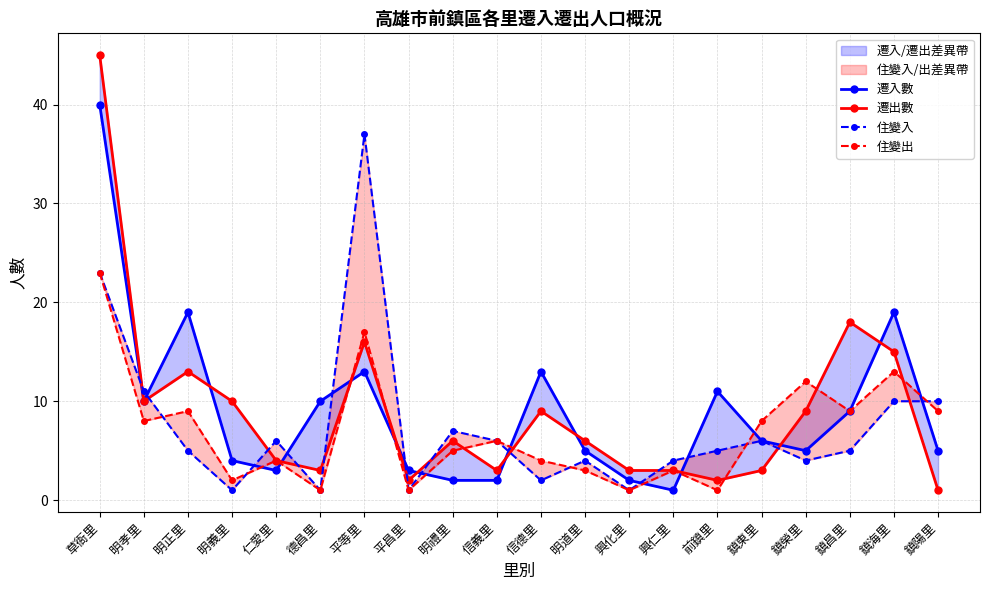

What is the lowest value of the 住變出 series?

1